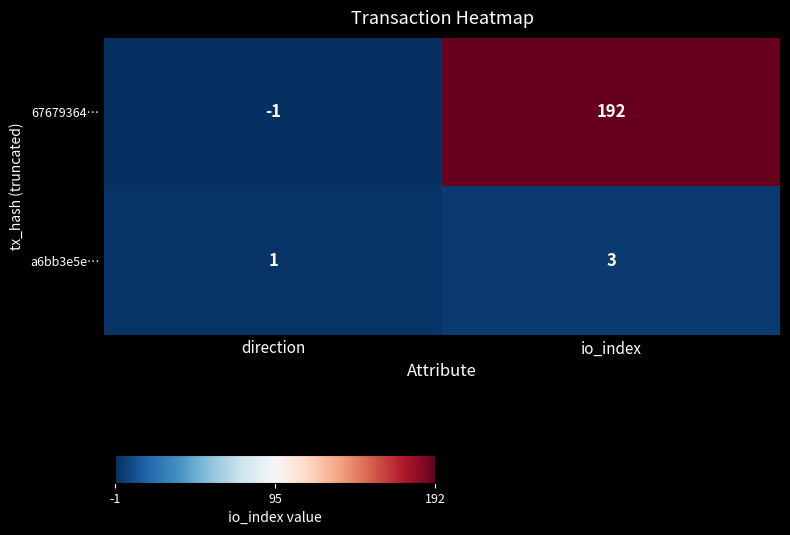

Which category has the lowest value across all series?

direction